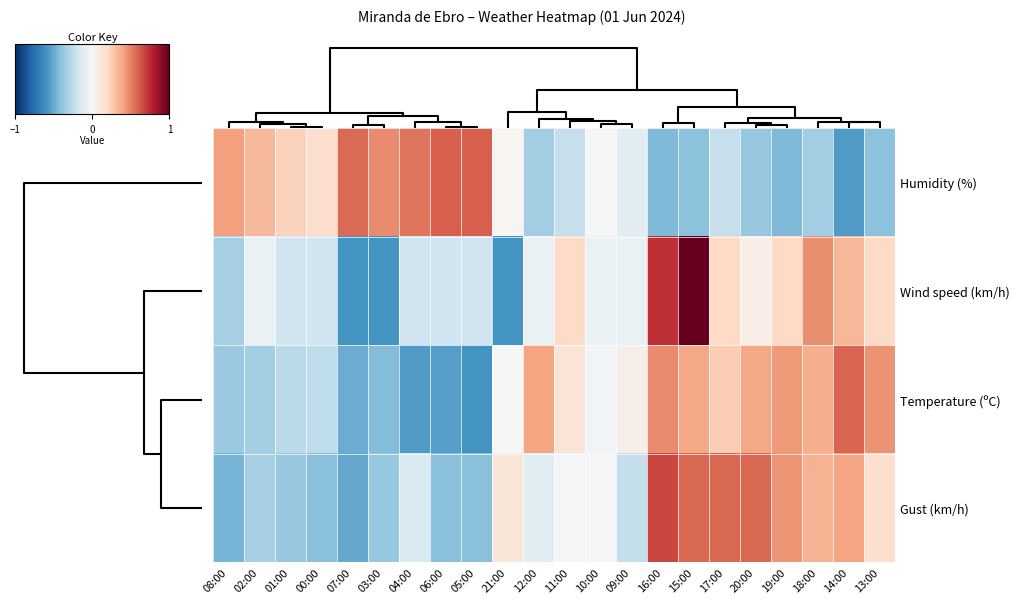

Rank the series at 17:00 from highest to lowest value.

Gust (km/h), Temperature (ºC), Wind speed (km/h), Humidity (%)